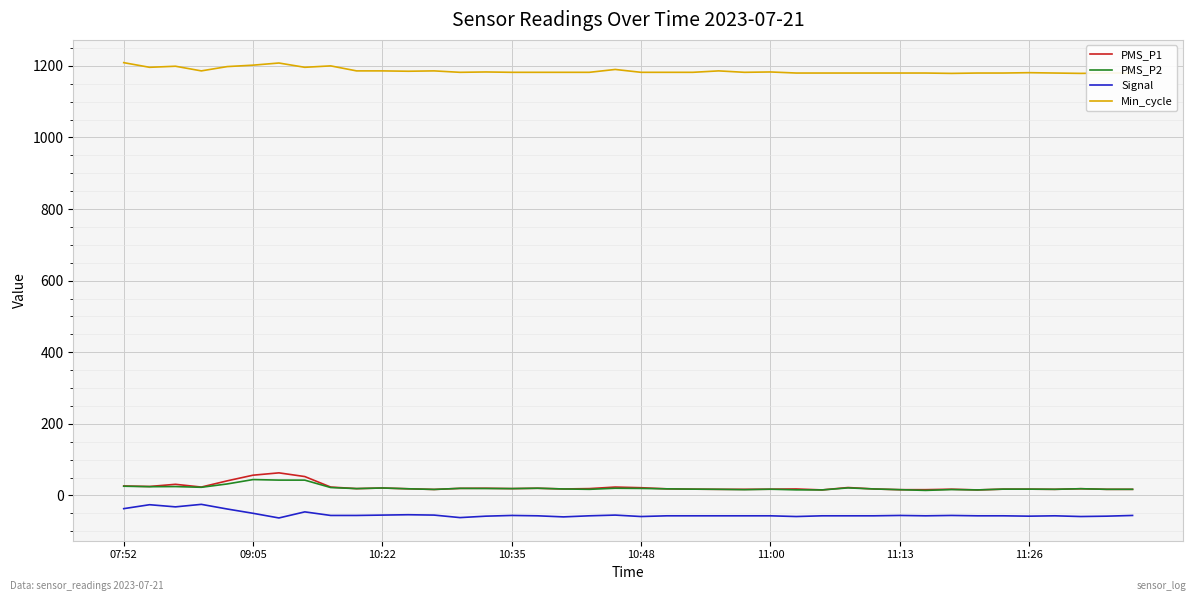

What are all the series names shown in the legend?

PMS_P1, PMS_P2, Signal, Min_cycle